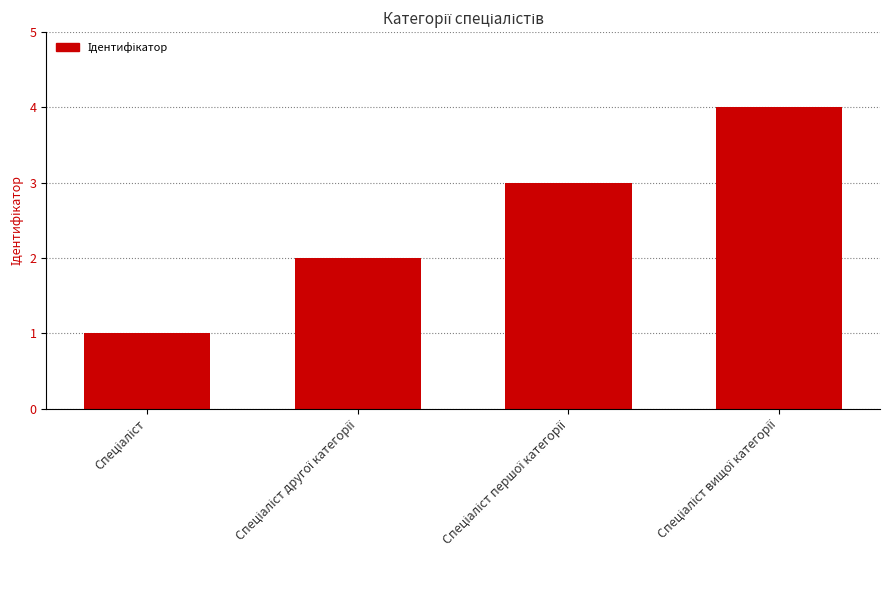

What is the sum of all values?

10